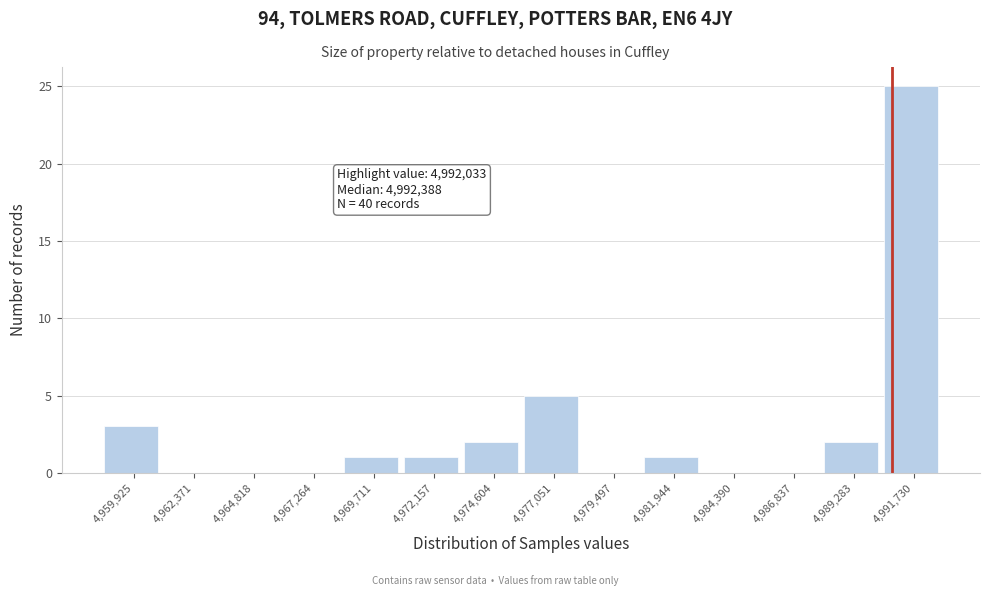

Reading left to right, list all the values displayed in this chart.

4,959,925=3	4,962,371=0	4,964,818=0	4,967,264=0	4,969,711=1	4,972,157=1	4,974,604=2	4,977,051=5	4,979,497=0	4,981,944=1	4,984,390=0	4,986,837=0	4,989,283=2	4,991,730=25